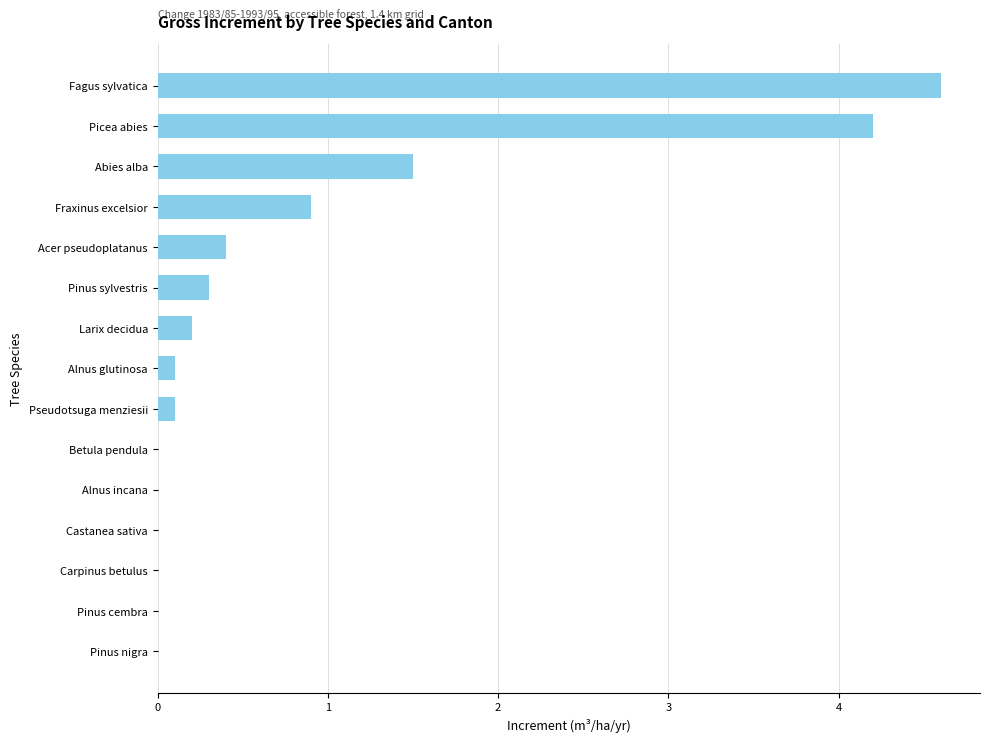

Which has a higher value, Larix decidua or Alnus incana?

Larix decidua